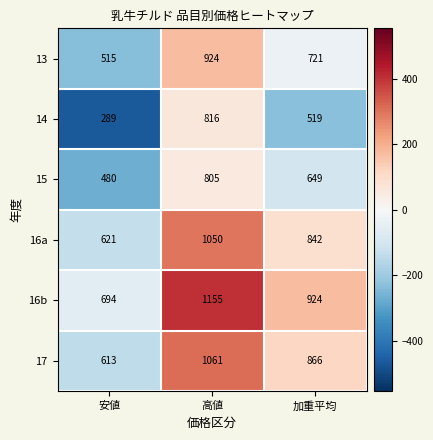

Reading left to right, extract all data points from this chart.

13: 515	924	721
14: 289	816	519
15: 480	805	649
16a: 621	1050	842
16b: 694	1155	924
17: 613	1061	866